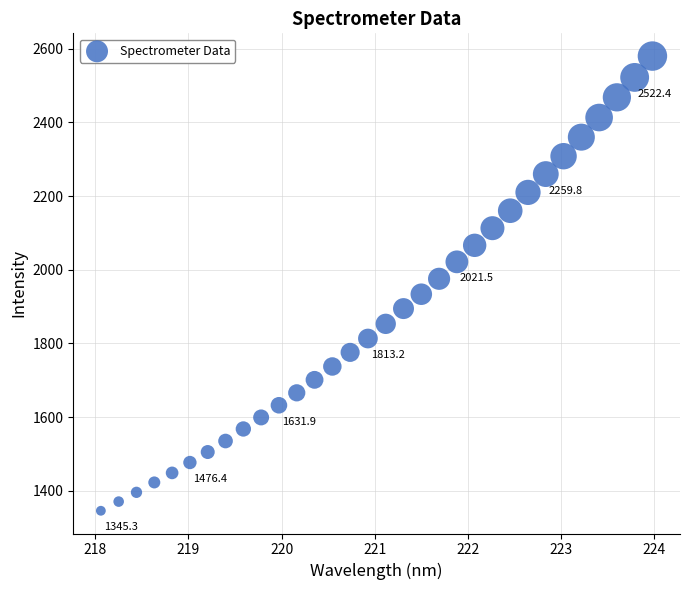

What is the range of Y values (max minus min)?

1235.0